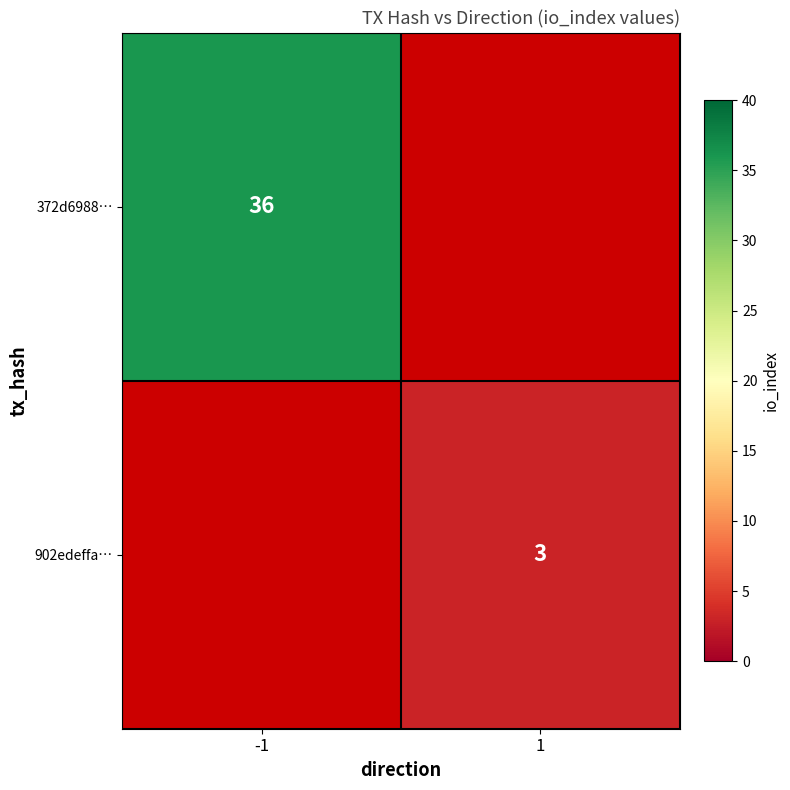

The 372d6988… series shows 57 at -1. True or false?

False